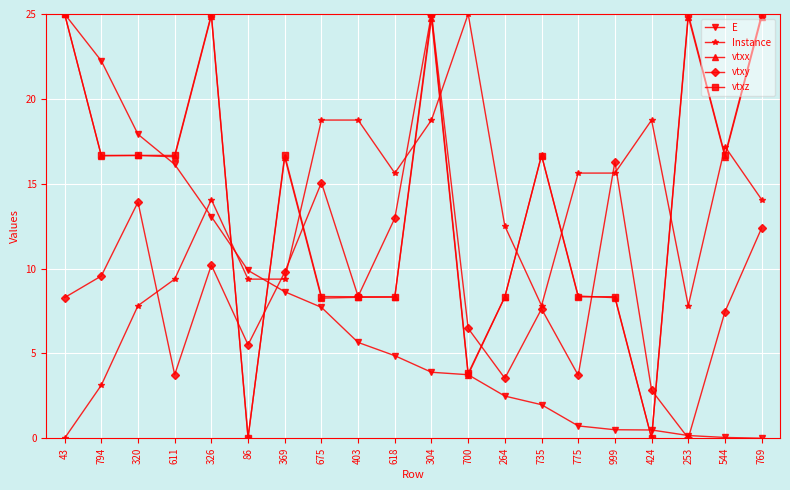

Where is E nearest to the value 12?

326